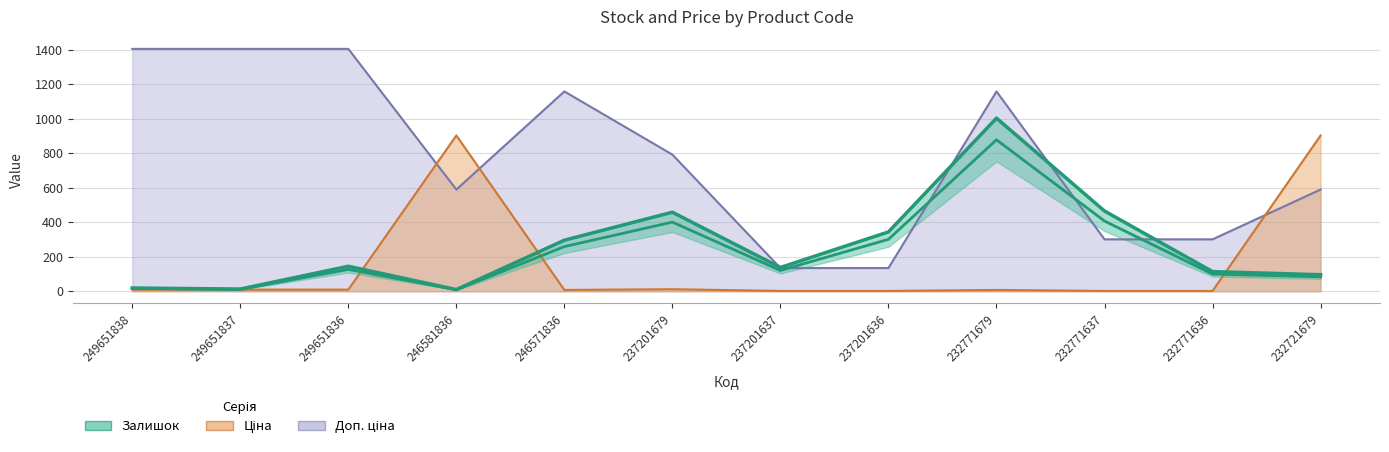

In Ціна, how many points are higher than both neighbors (excluding endpoints)?

3